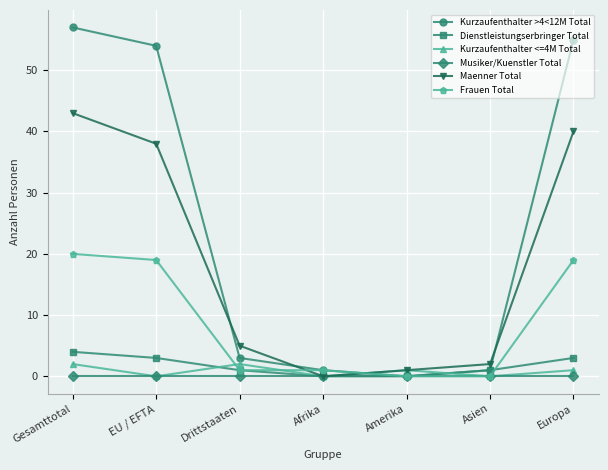

Which series has the largest range (max minus min)?

Kurzaufenthalter >4<12M Total